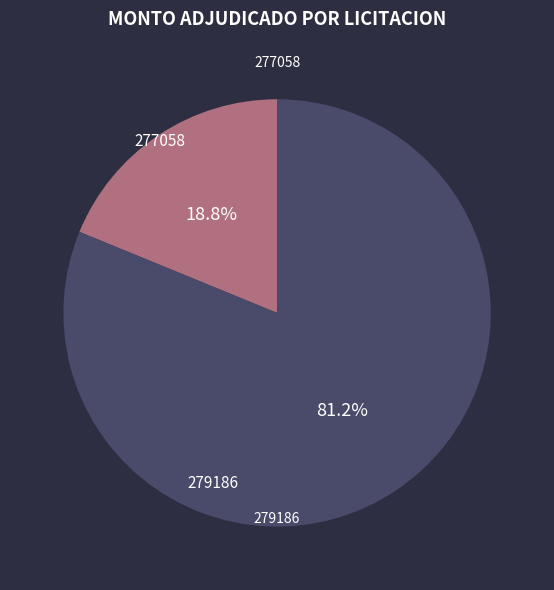

Do 277058 and 279186 together represent more than half of the pie?

Yes